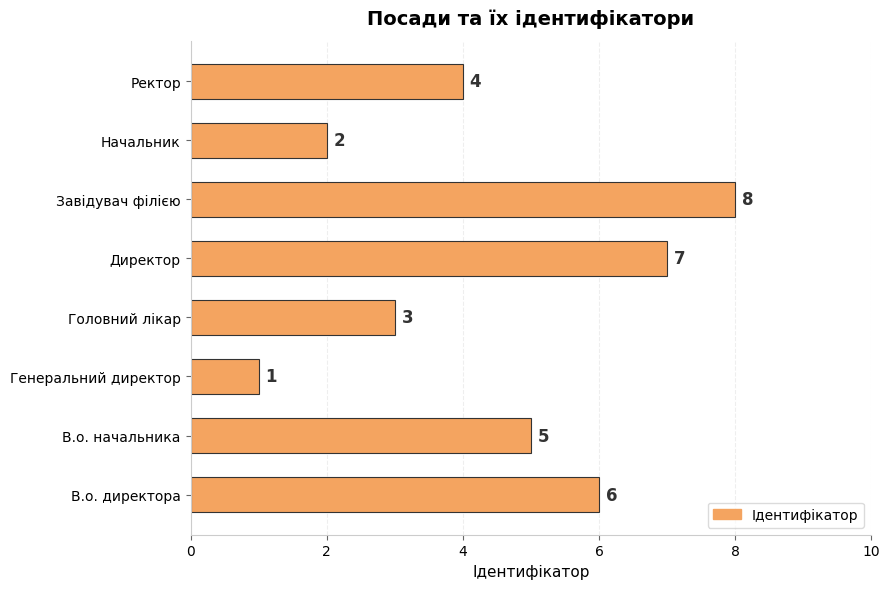

At which label is the value closest to 4?

Ректор